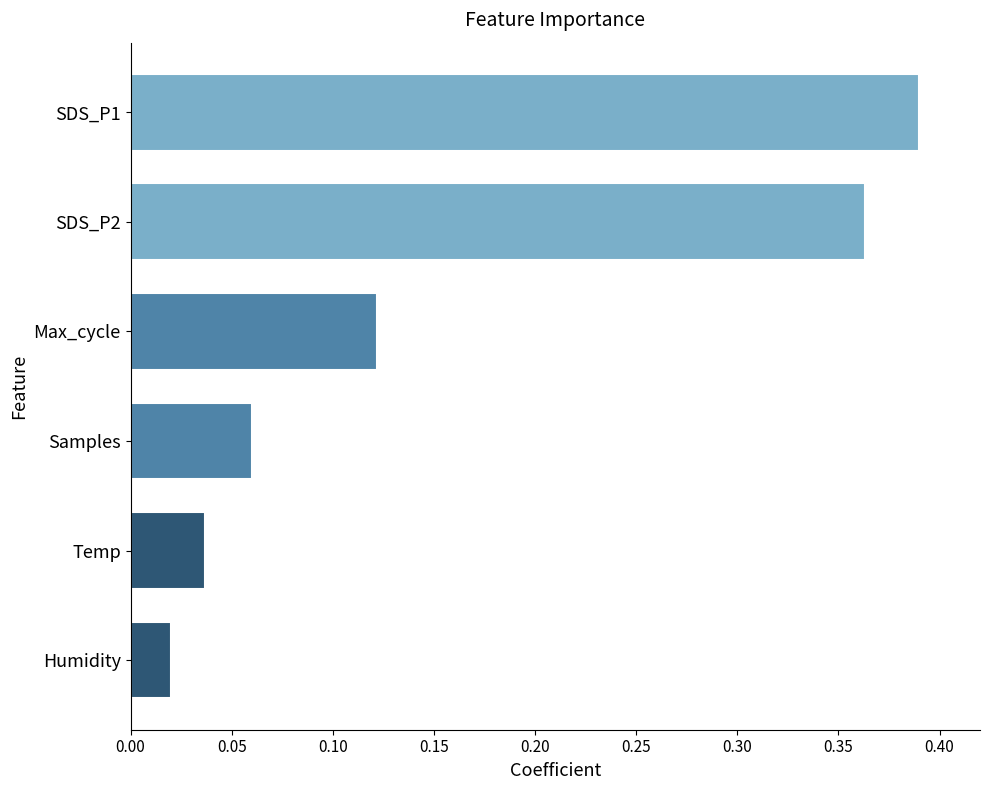

Rank the categories by value from lowest to highest.

Humidity, Temp, Samples, Max_cycle, SDS_P2, SDS_P1